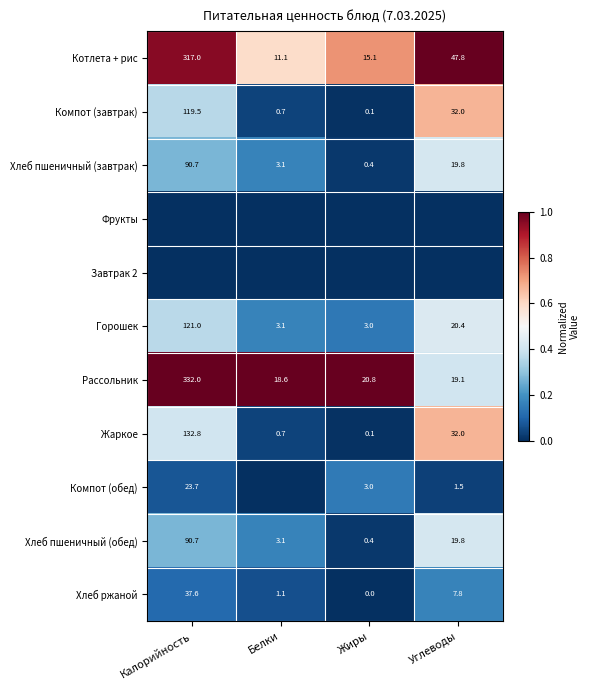

What is the difference between the highest and lowest values at Жиры?

1.0